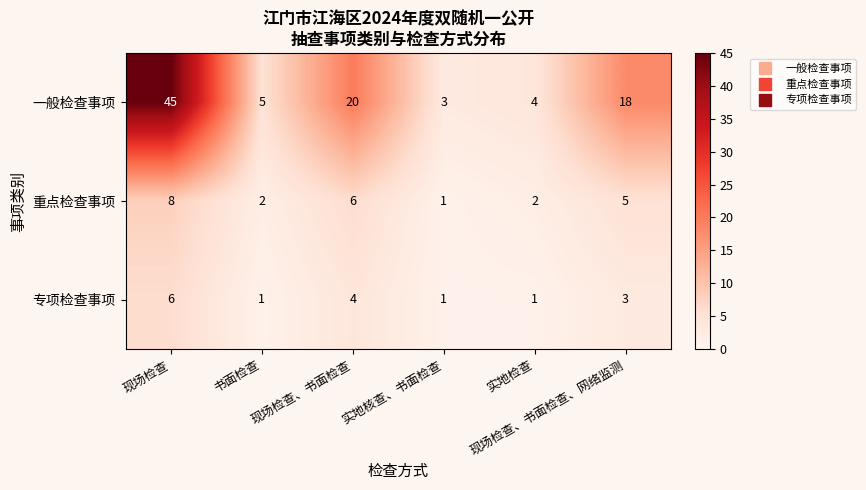

What is the greatest value displayed?

45